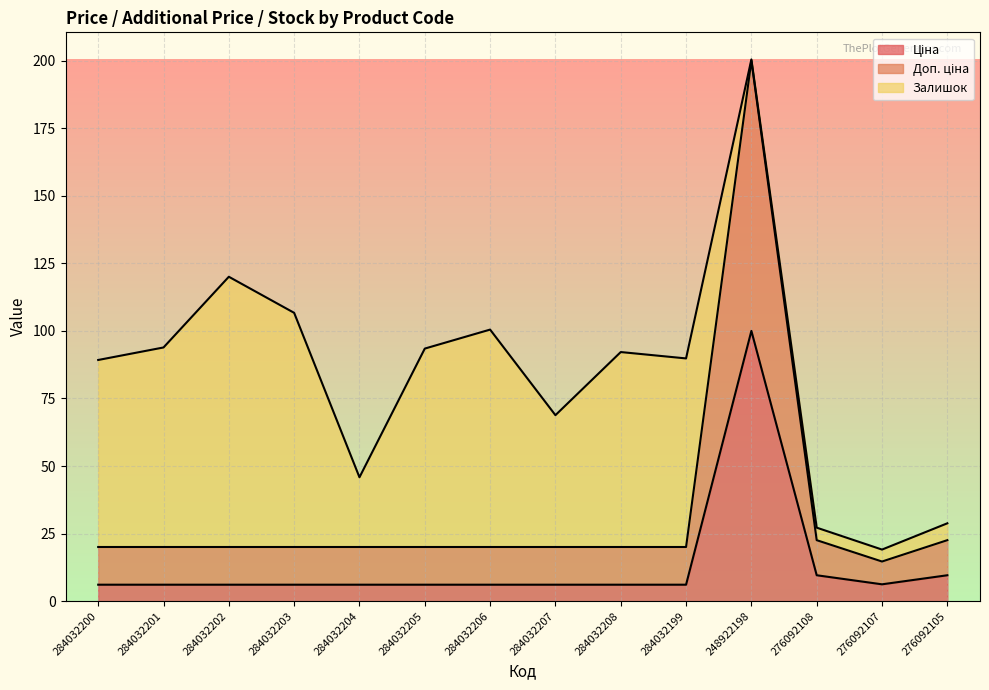

Rank the categories by Ціна value from highest to lowest.

248922198, 276092108, 276092105, 276092107, 284032200, 284032201, 284032202, 284032203, 284032204, 284032205, 284032206, 284032207, 284032208, 284032199